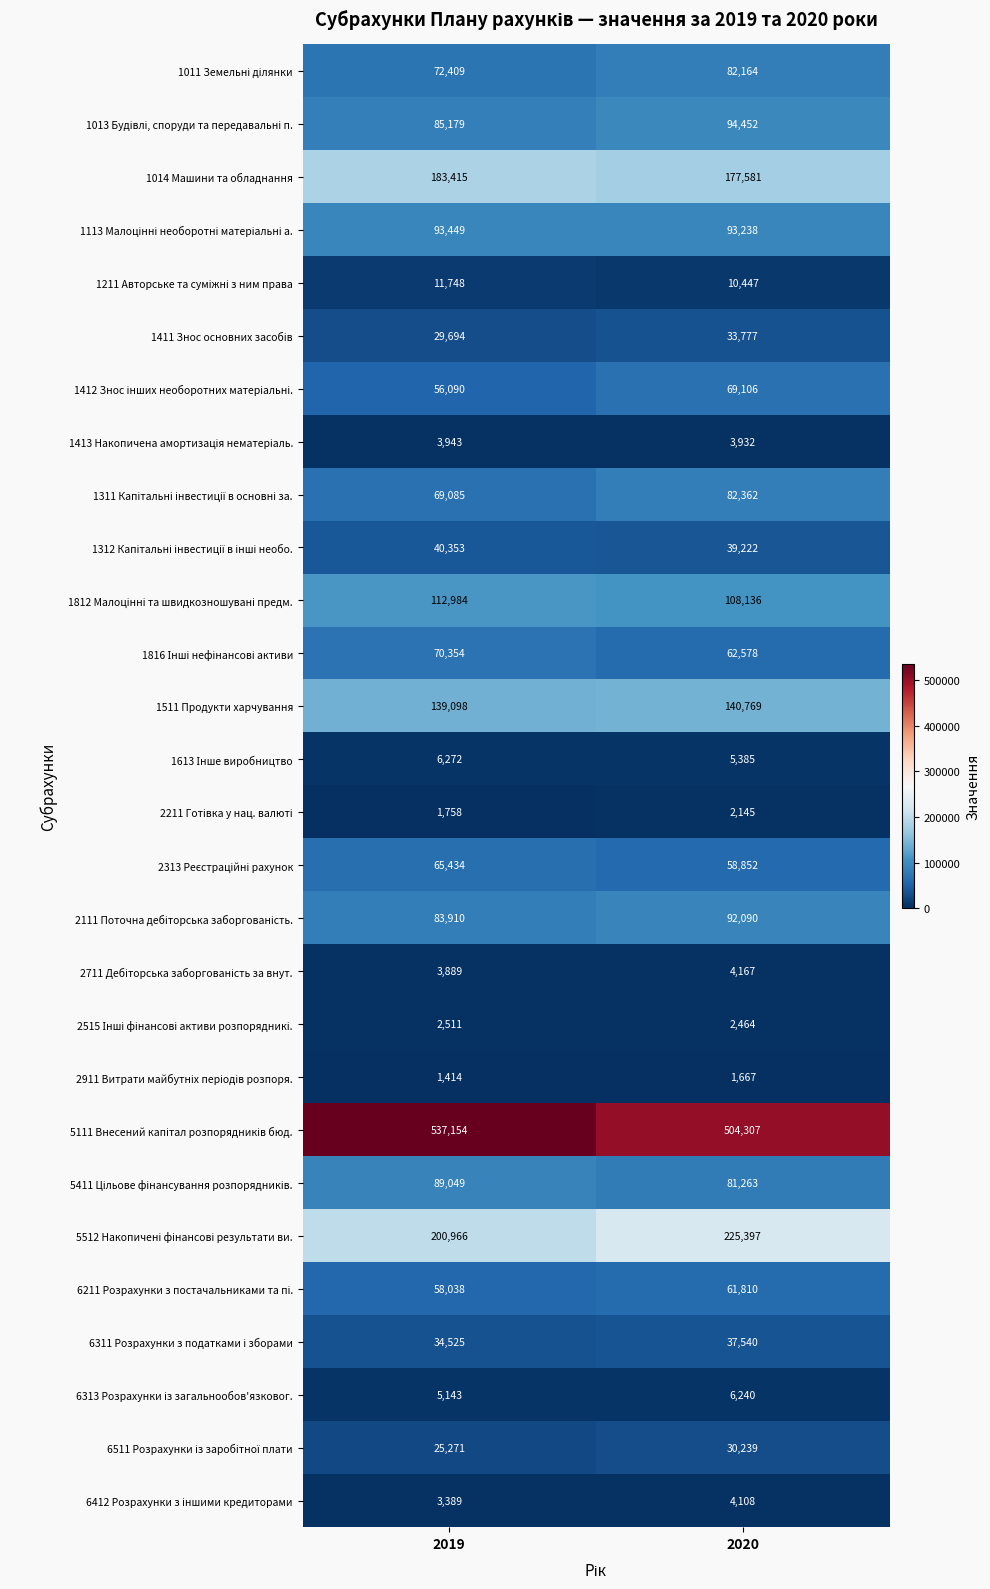

At which category does the chart reach its minimum across all series?

2019